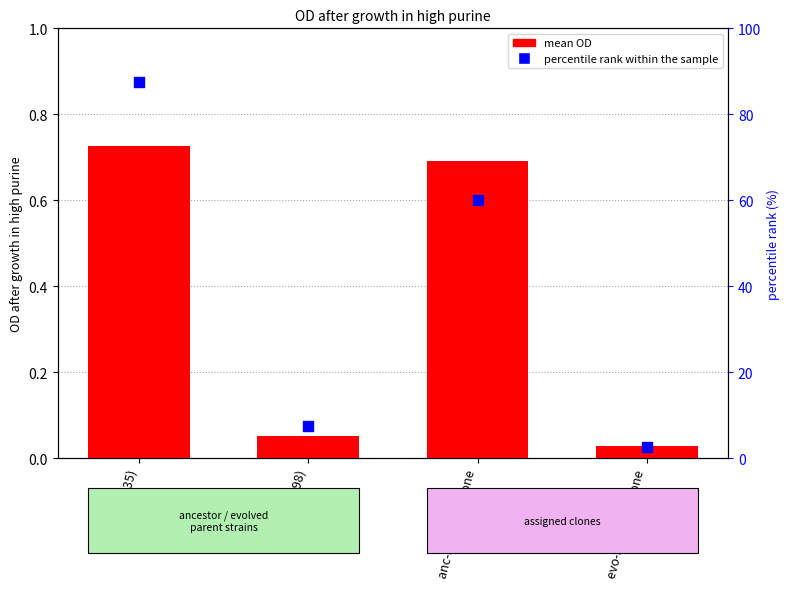

Is the value of mean OD at evo (1598) greater than the value of percentile rank within the sample at anc-assigned clone?

No